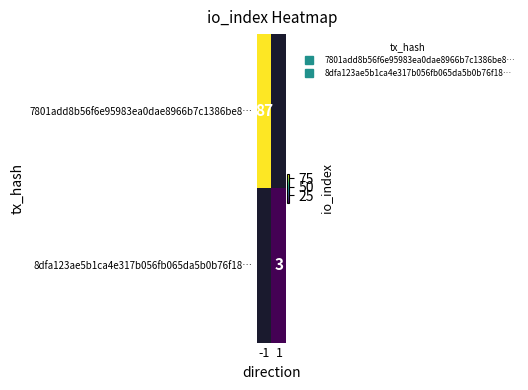

Between 1 and -1, which is larger?

-1